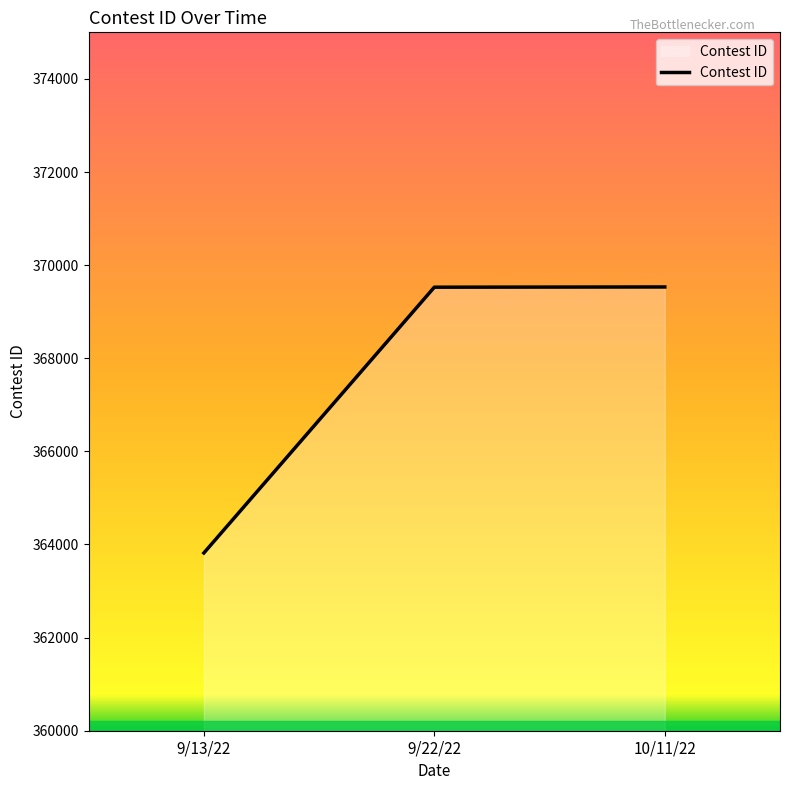

What is the difference between the values at 9/13/22 and 9/22/22?

5708